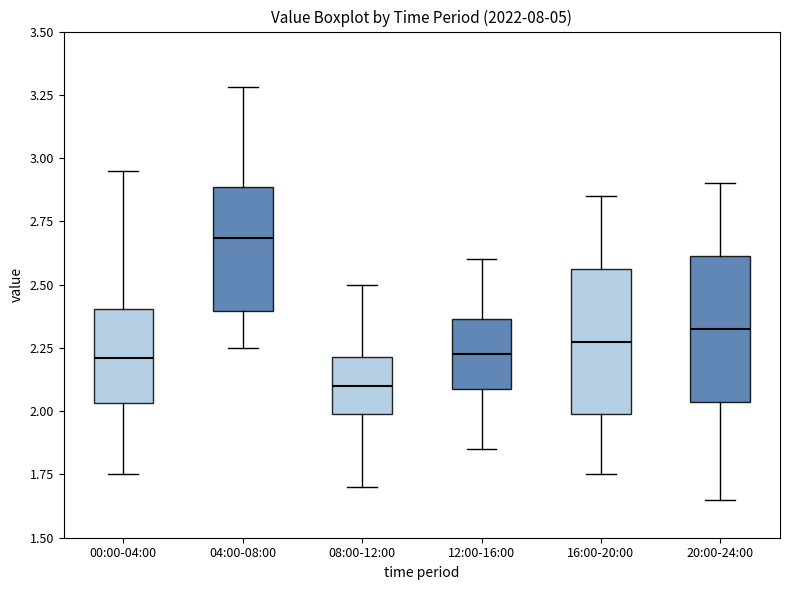

Reading left to right, transcribe this box plot: for each box, give where its median line is, the range the box spans, and where its two whiskers end, as read against the y-axis. The values are not printed on the chart, so give them approximately, as read against the axis.

00:00-04:00: median 2.20, box 2.05 to 2.40, whiskers 1.75 to 2.95
04:00-08:00: median 2.70, box 2.40 to 2.90, whiskers 2.25 to 3.30
08:00-12:00: median 2.10, box 2.00 to 2.20, whiskers 1.70 to 2.50
12:00-16:00: median 2.25, box 2.10 to 2.35, whiskers 1.85 to 2.60
16:00-20:00: median 2.30, box 2.00 to 2.55, whiskers 1.75 to 2.85
20:00-24:00: median 2.35, box 2.05 to 2.60, whiskers 1.65 to 2.90